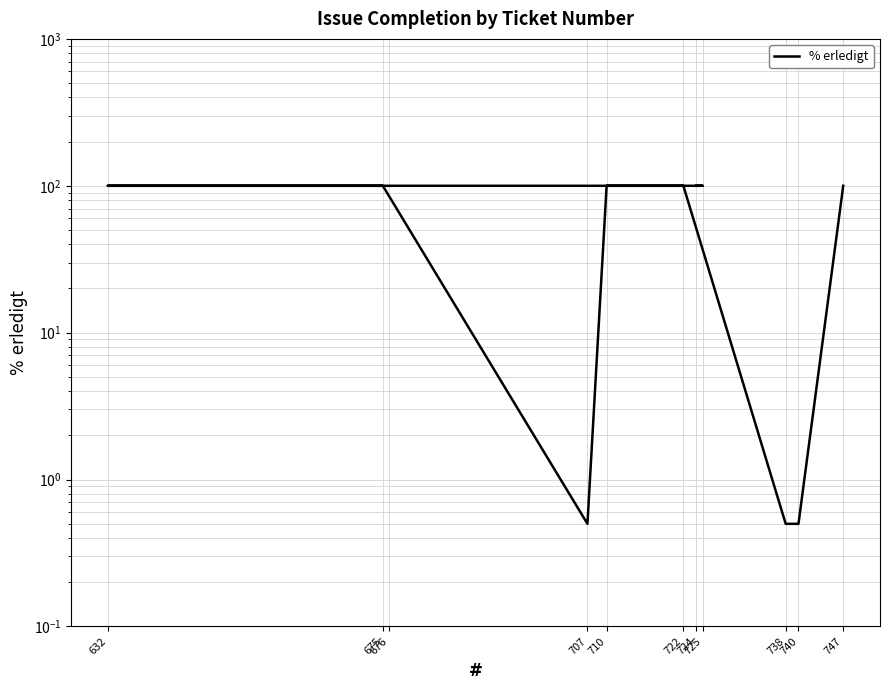

Read the value at 747.

100.0